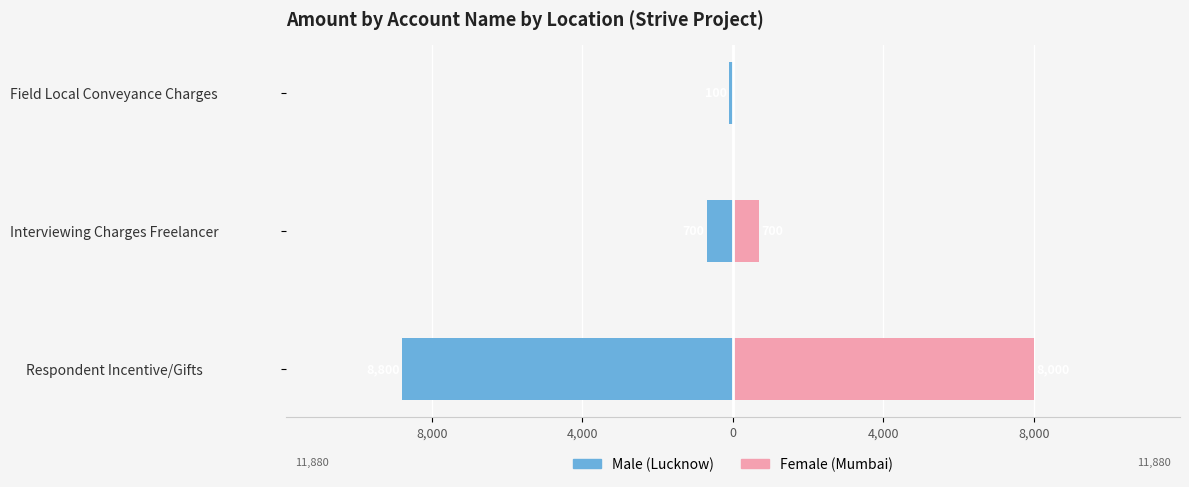

How many data points in Male are above -700?

1